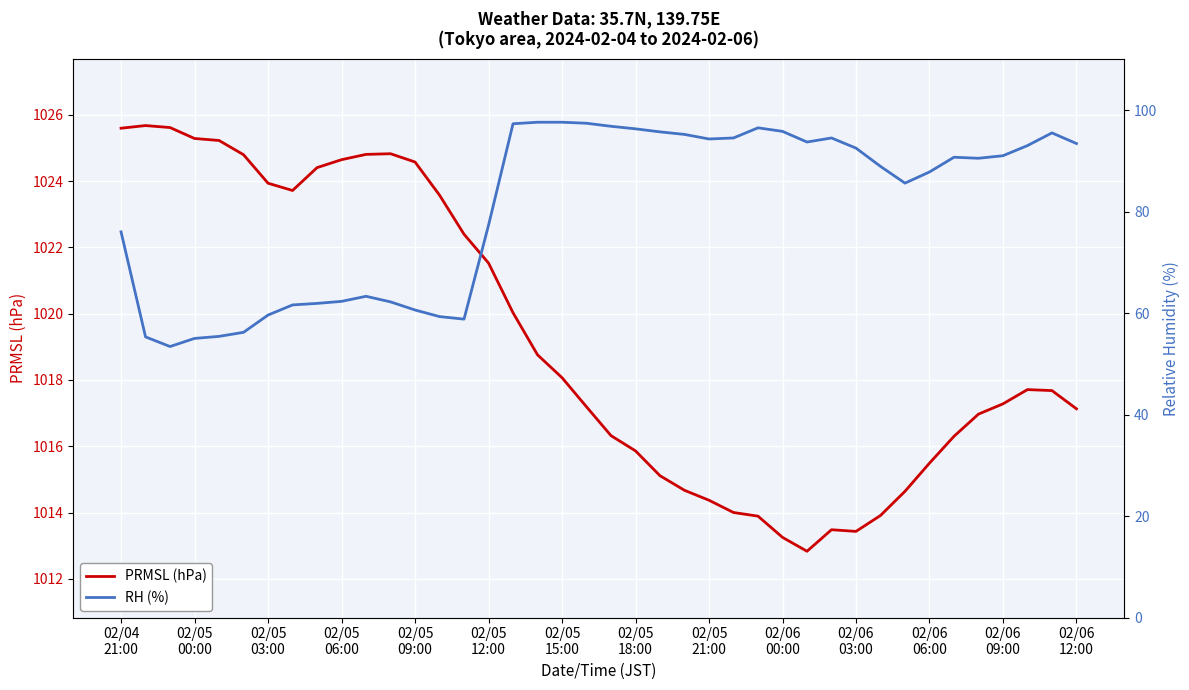

What is the lowest value of the PRMSL (hPa) series?

1012.8